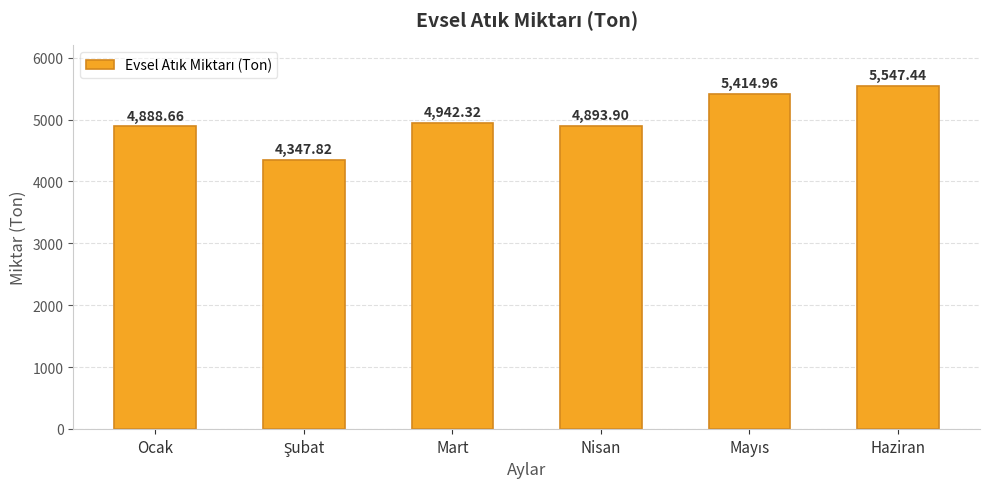

Which label corresponds to the largest value in the chart?

Haziran